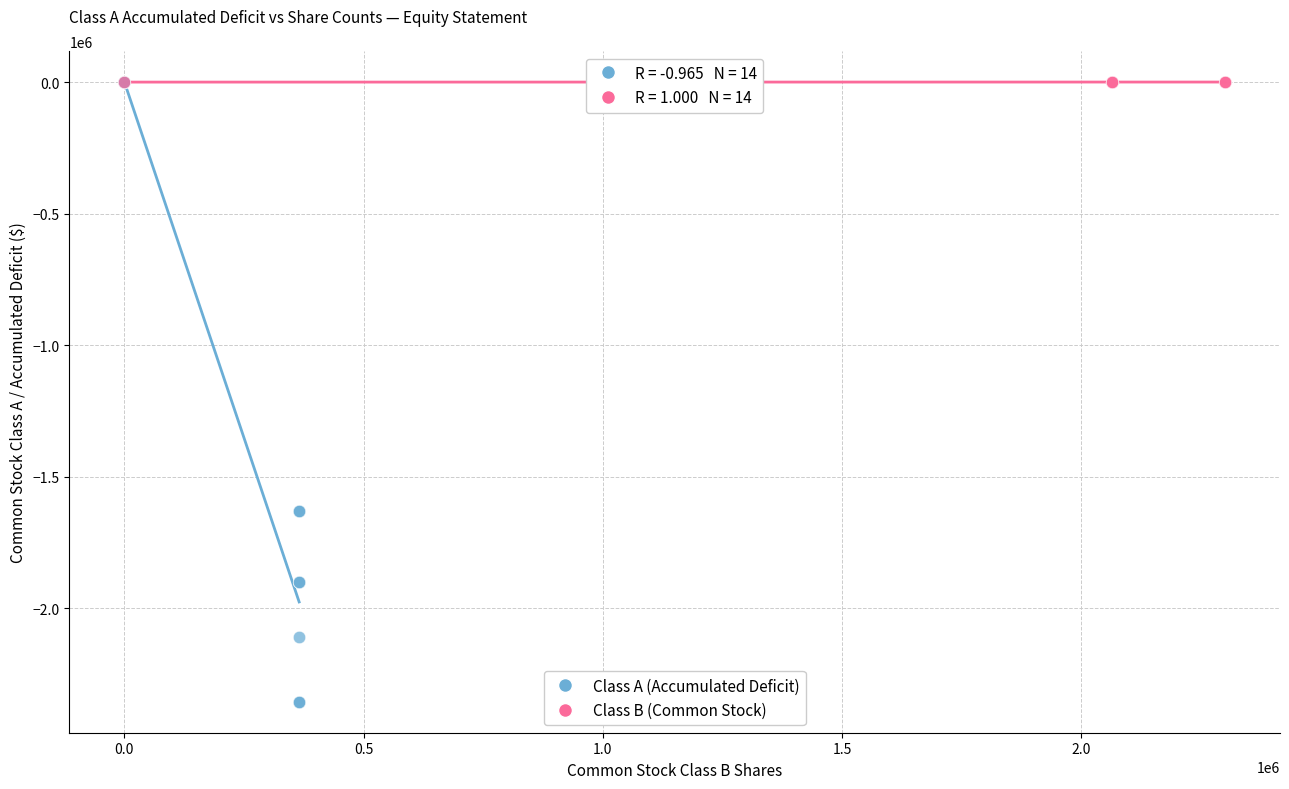

What are all the series names shown in the legend?

Class A (Accumulated Deficit), Class B (Common Stock)